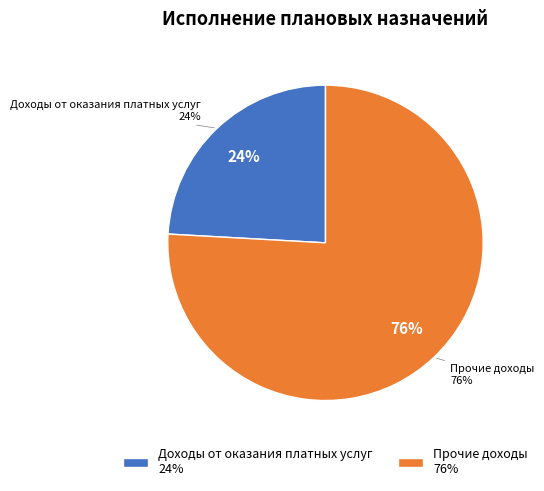

To the nearest percent, what is the average slice percentage?

50%